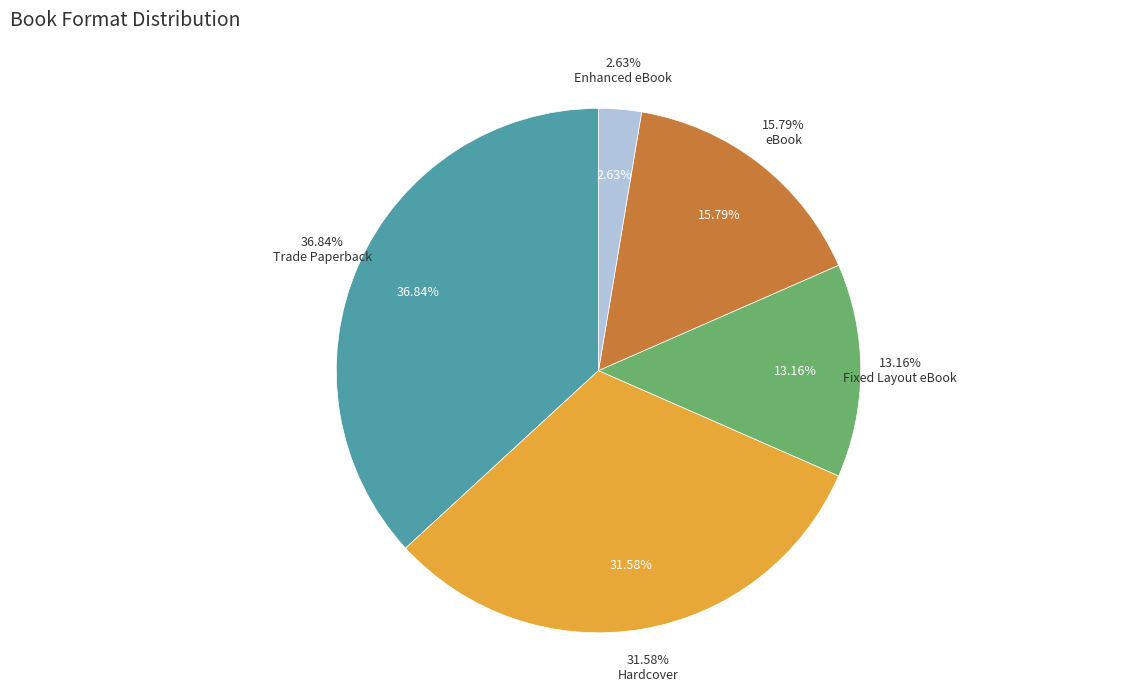

How many slices are in this pie chart?

4